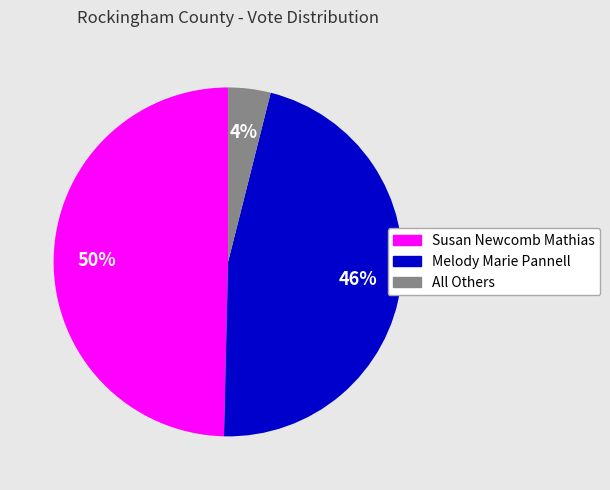

Is there a majority slice in this chart?

No